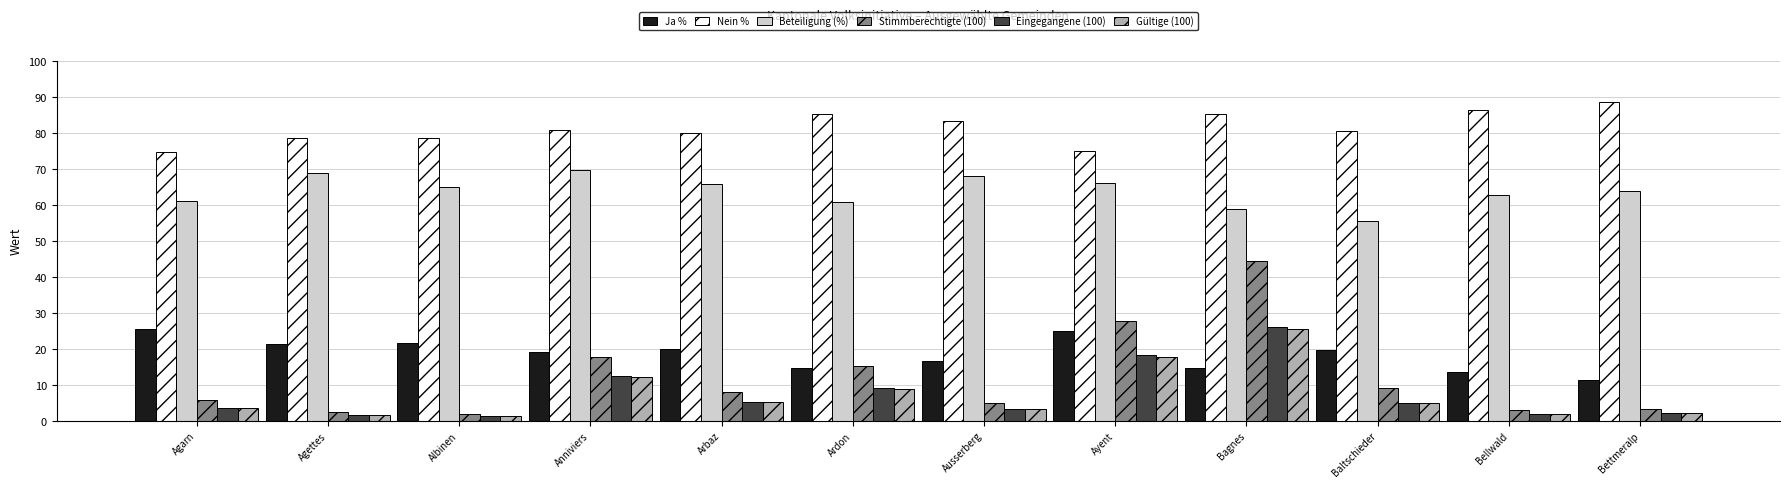

What is the difference between the maximum and minimum values in the Stimmberechtigte (100) series?

42.5